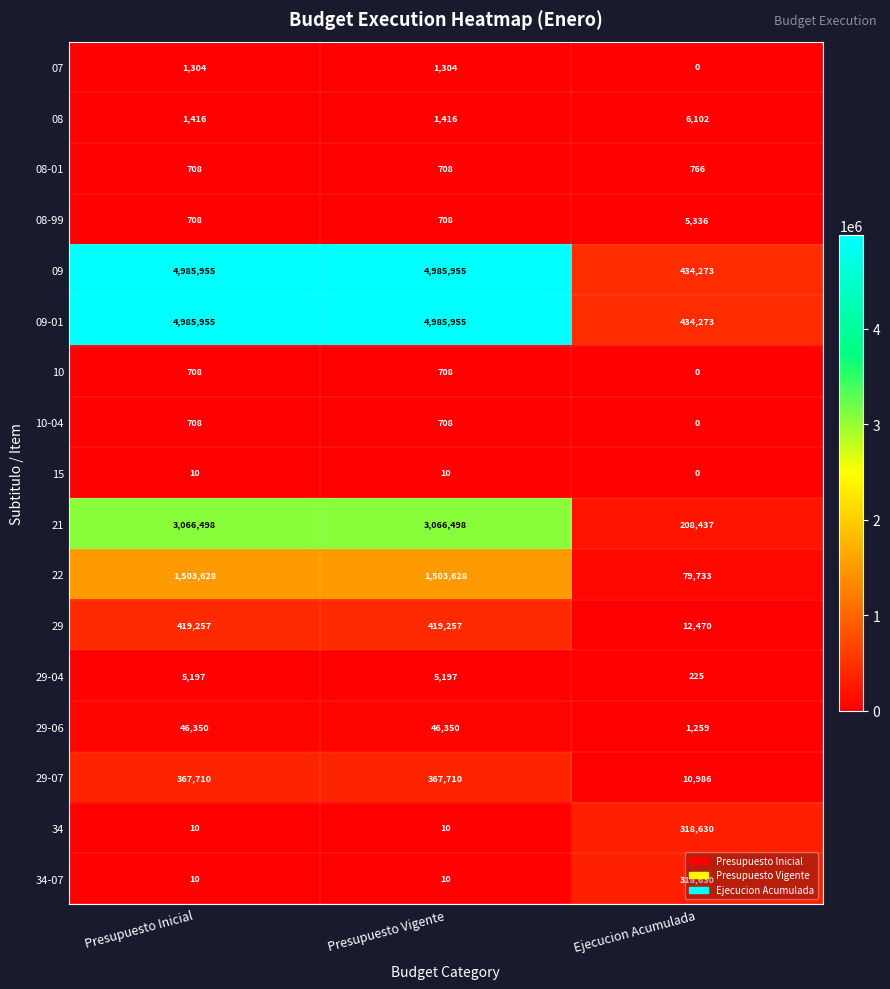

What is the difference between the maximum and minimum values in the 29-04 series?

4972